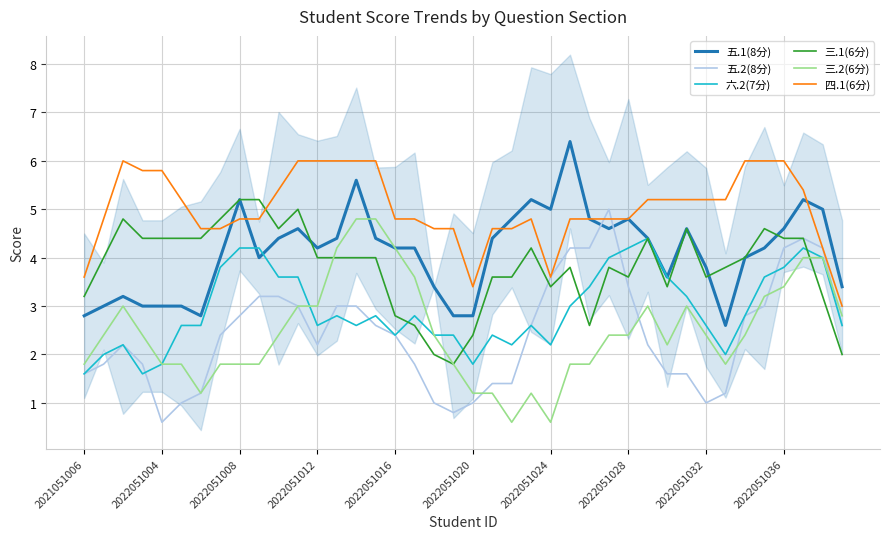

True or false: 五.2(8分) and 五.1(8分) intersect in this chart.

True